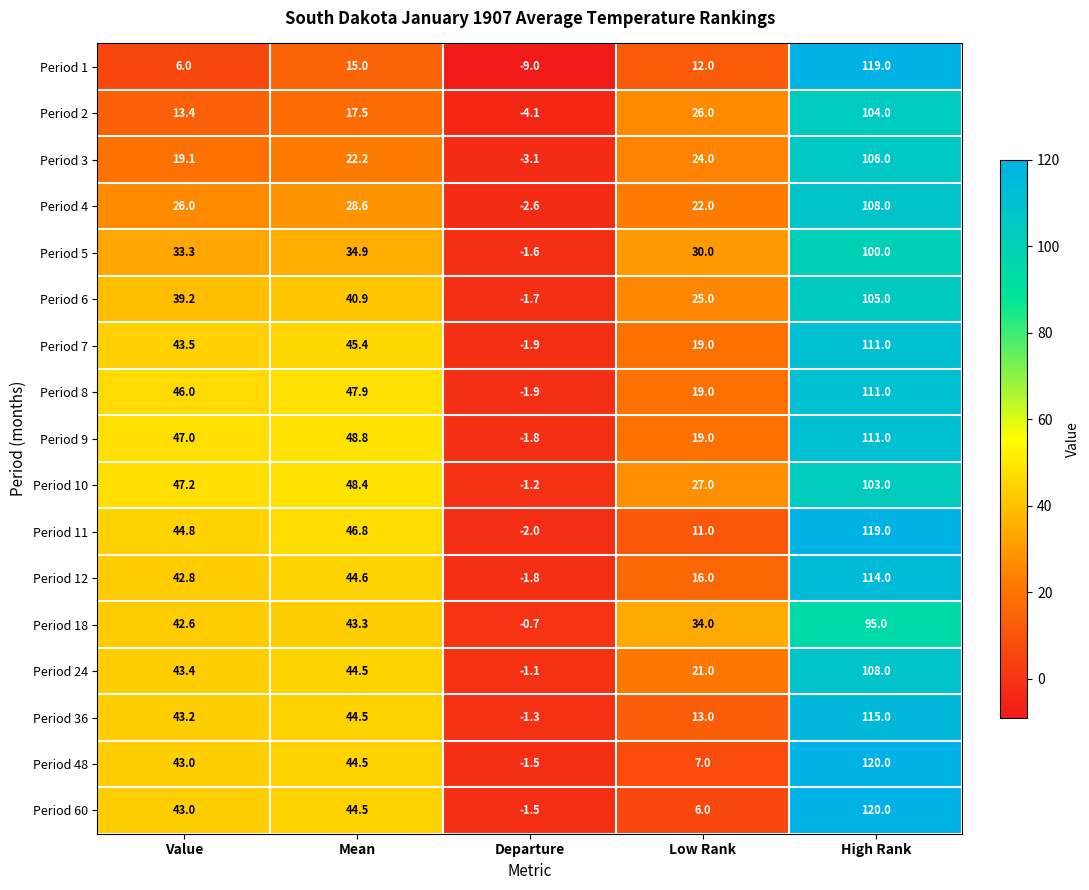

Where does the Period 6 series first go above 39?

Value